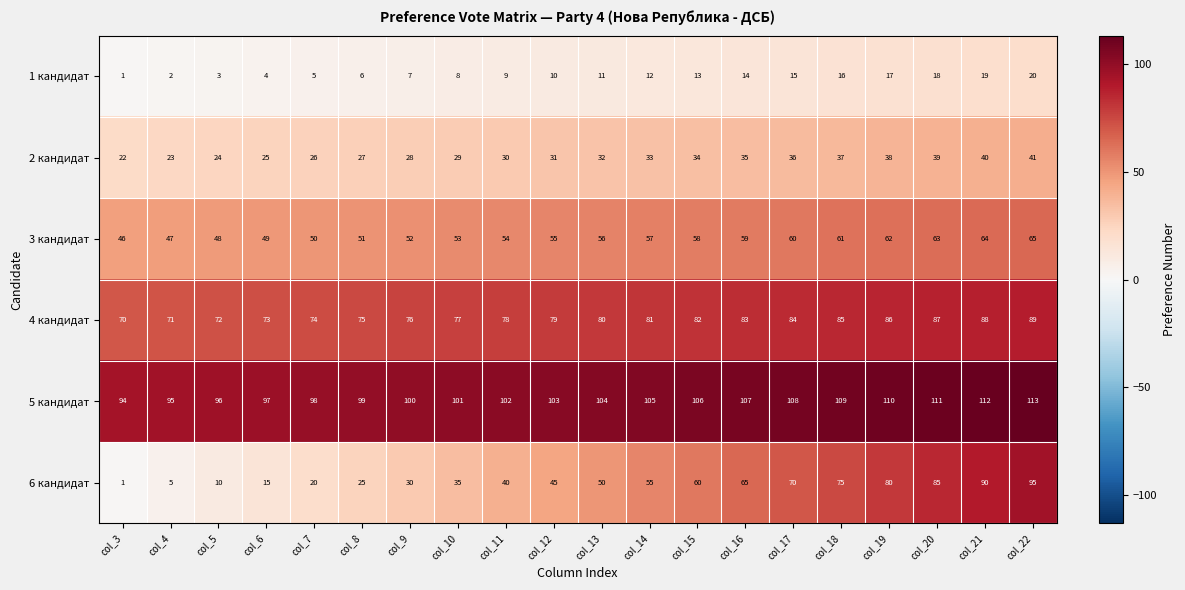

List the labels in order of 5 кандидат value, largest first.

col_22, col_21, col_20, col_19, col_18, col_17, col_16, col_15, col_14, col_13, col_12, col_11, col_10, col_9, col_8, col_7, col_6, col_5, col_4, col_3